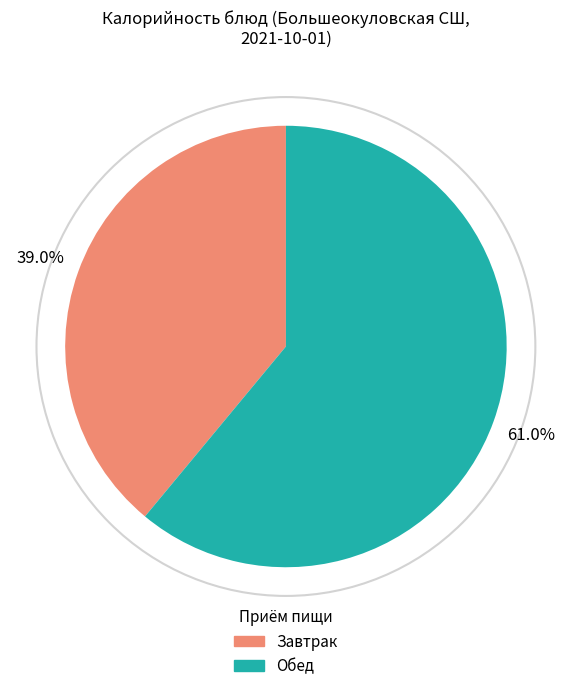

Does any single category account for the majority?

Yes